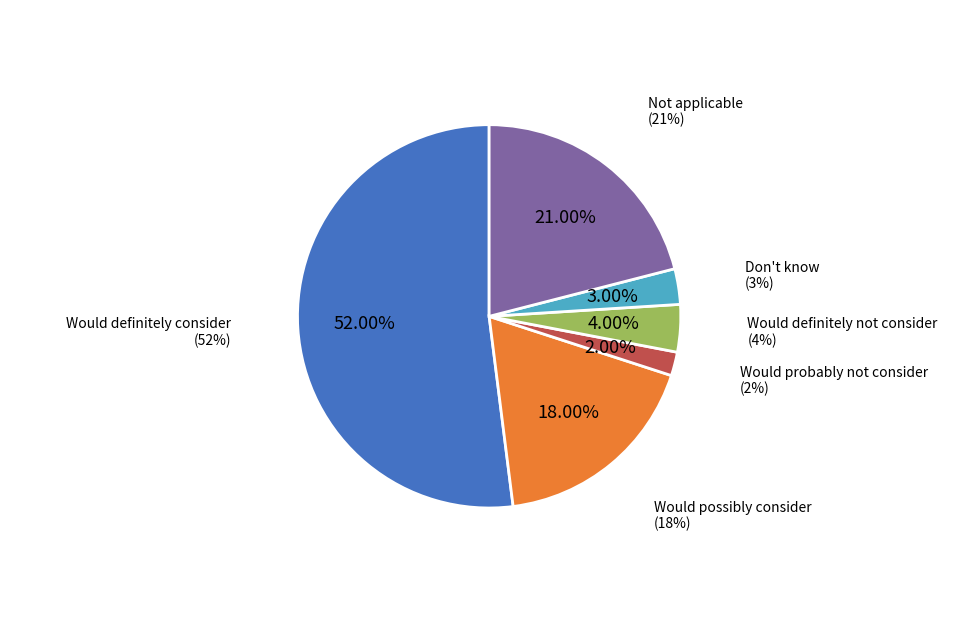

How much of the chart is everything except Would definitely consider?

48.0%